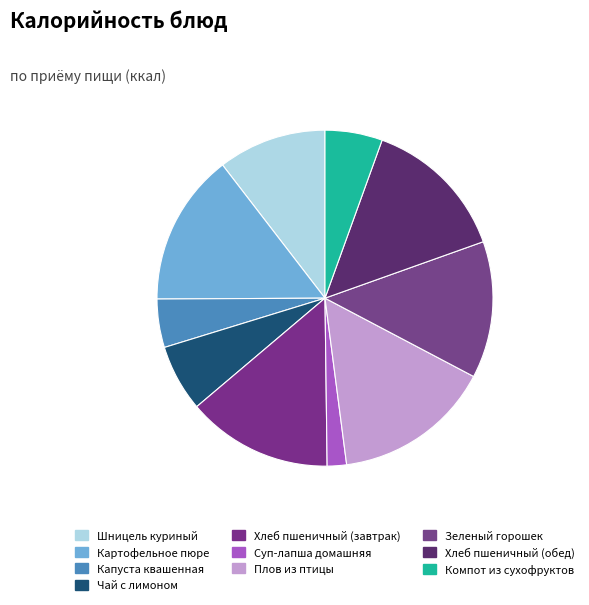

To the nearest percent, what is the combined percentage of Плов из птицы and Суп-лапша домашняя?

17%